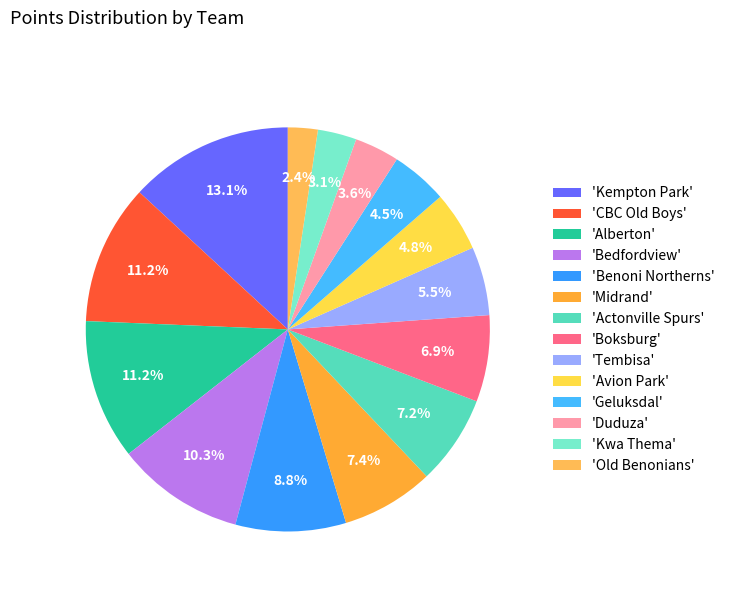

What is the smallest slice in the pie chart?

'Old Benonians'